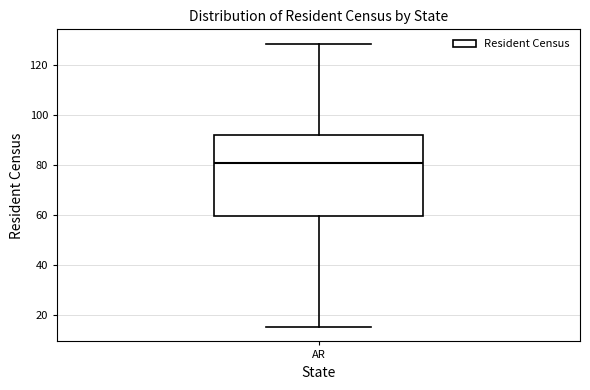

Transcribe this box plot: give where the median line is, the range the box spans, and where the two whiskers end, as read against the y-axis. The values are not printed on the chart, so give them approximately, as read against the axis.

median 80, box 60 to 92, whiskers 14 to 128